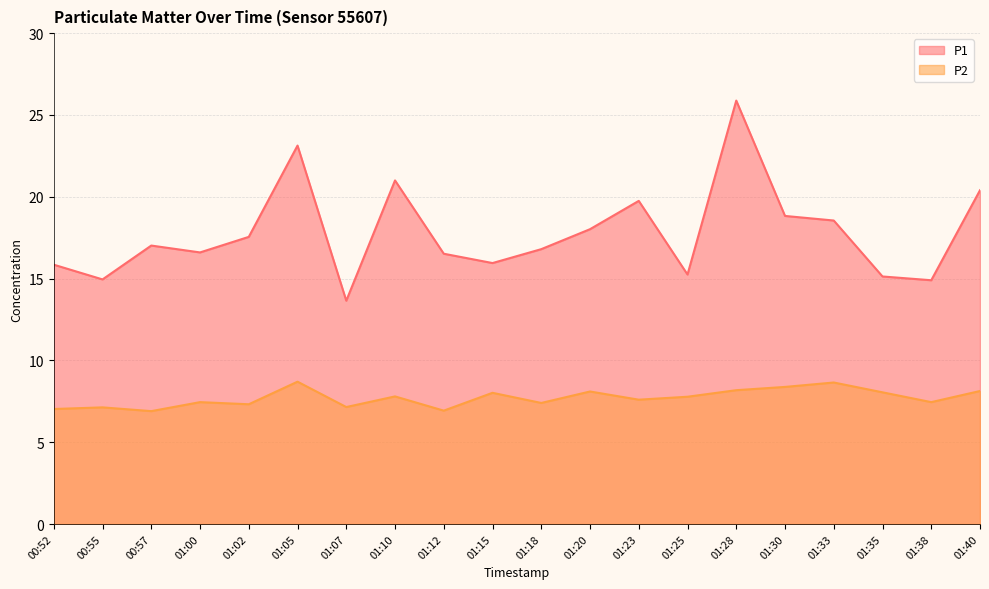

Reading right to left, transcribe all the data shown in this chart.

P1: 20.4	14.9	15.1	18.6	18.8	25.9	15.2	19.8	18.0	16.8	15.9	16.5	21.0	13.7	23.1	17.6	16.6	17.0	14.9	15.8
P2: 8.1	7.5	8.1	8.7	8.4	8.2	7.8	7.6	8.1	7.4	8.0	6.9	7.8	7.2	8.7	7.3	7.5	6.9	7.1	7.0